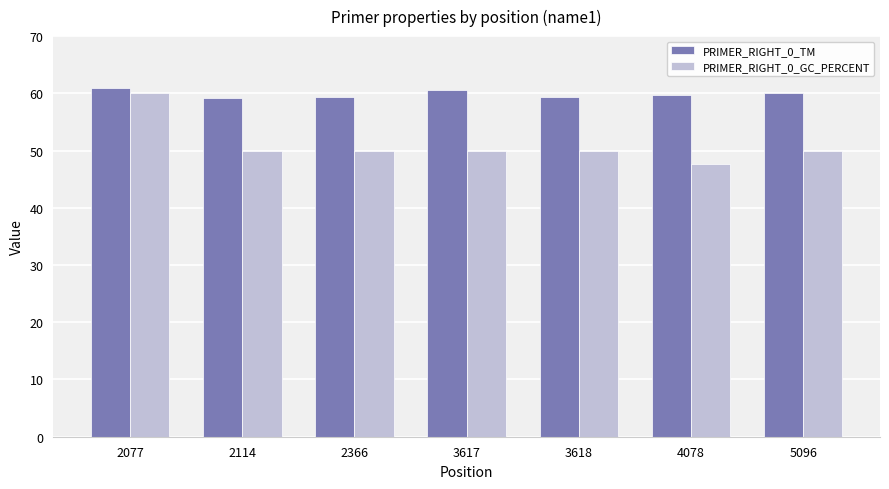

What is the difference between the maximum and second lowest values in the PRIMER_RIGHT_0_TM series?

1.6